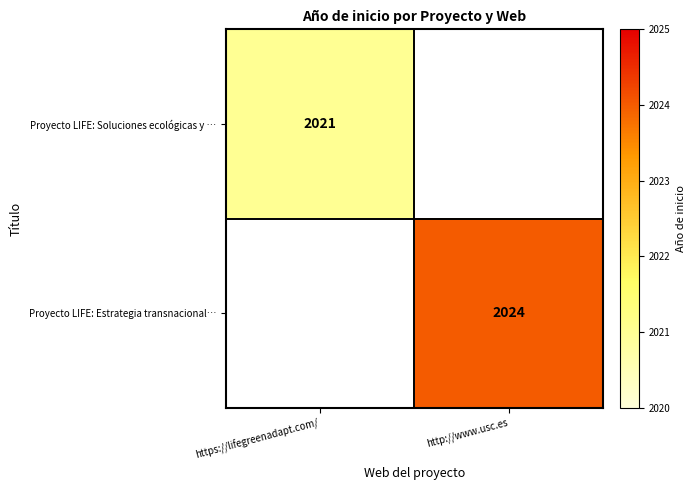

Is it true that Proyecto LIFE: Estrategia transnacional… equals 2024 at http://www.usc.es?

True